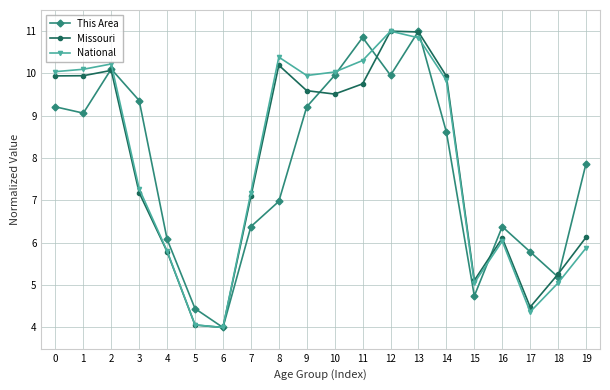

What is the difference between the This Area values at 7 and 17?

0.6